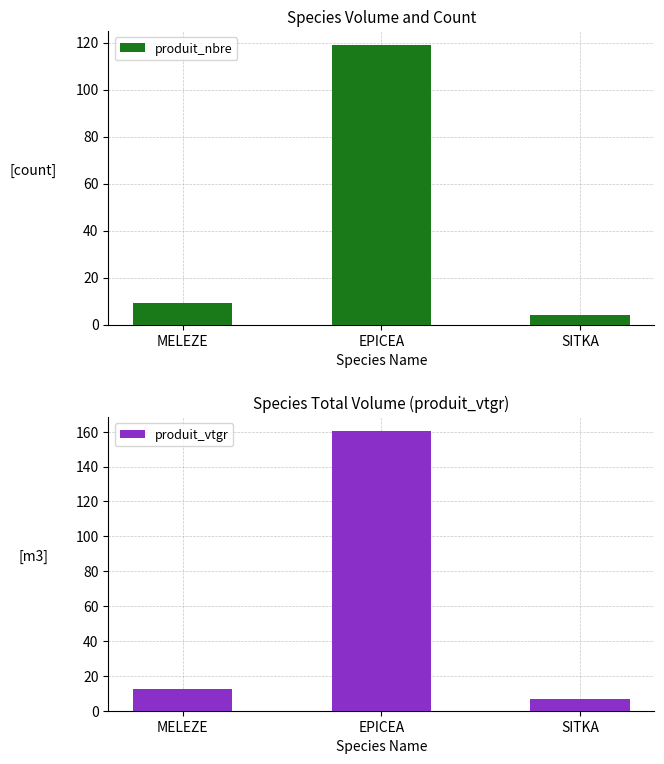

List the series in order of their overall mean, lowest first.

produit_nbre, produit_vtgr